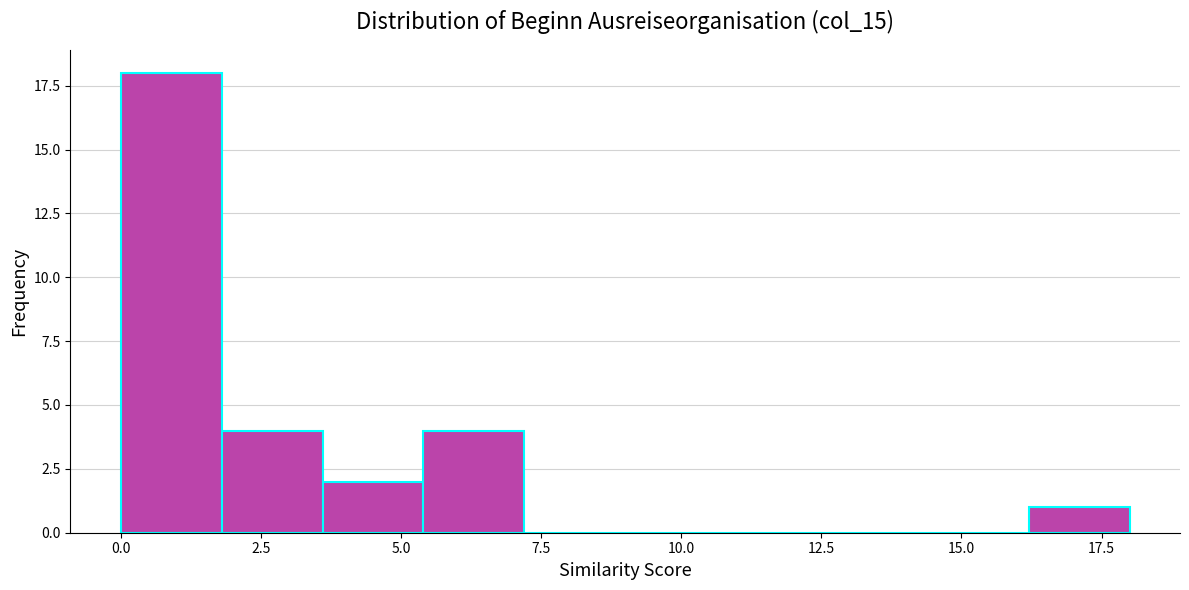

Around what value on the x-axis is the tallest bar? Give the approximate position of its centre, as read against the axis.

1.0